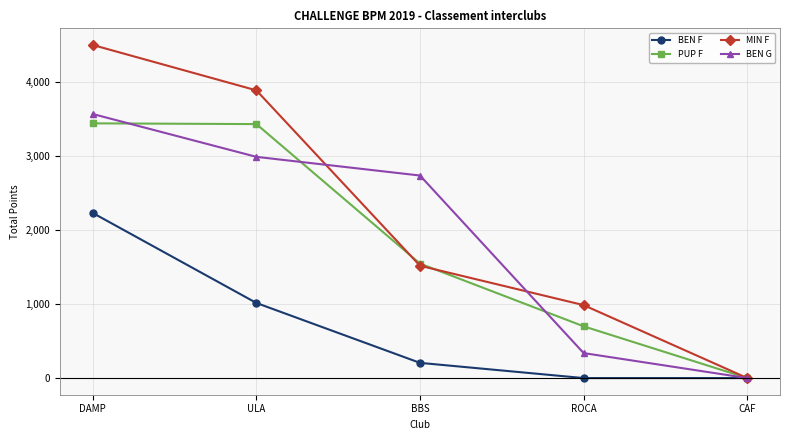

How many lines are shown in the chart?

4